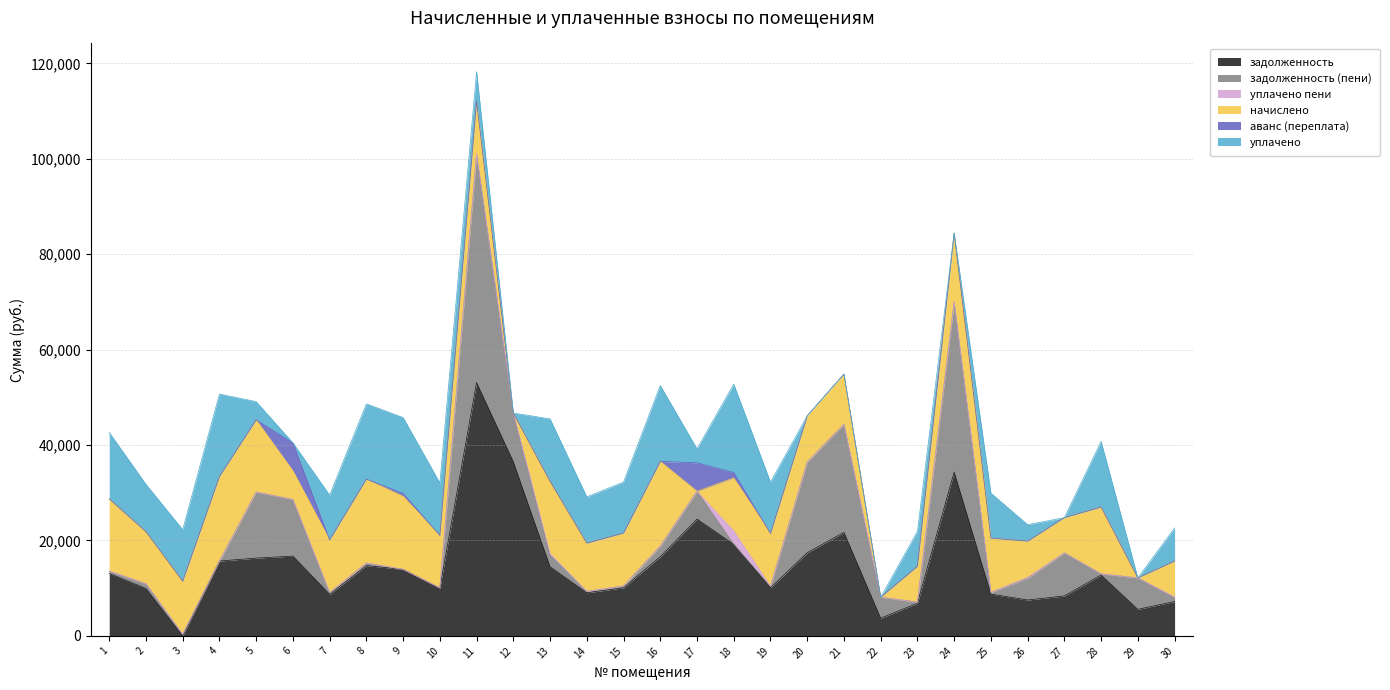

The value of задолженность at 14 is 14757.9. True or false?

False